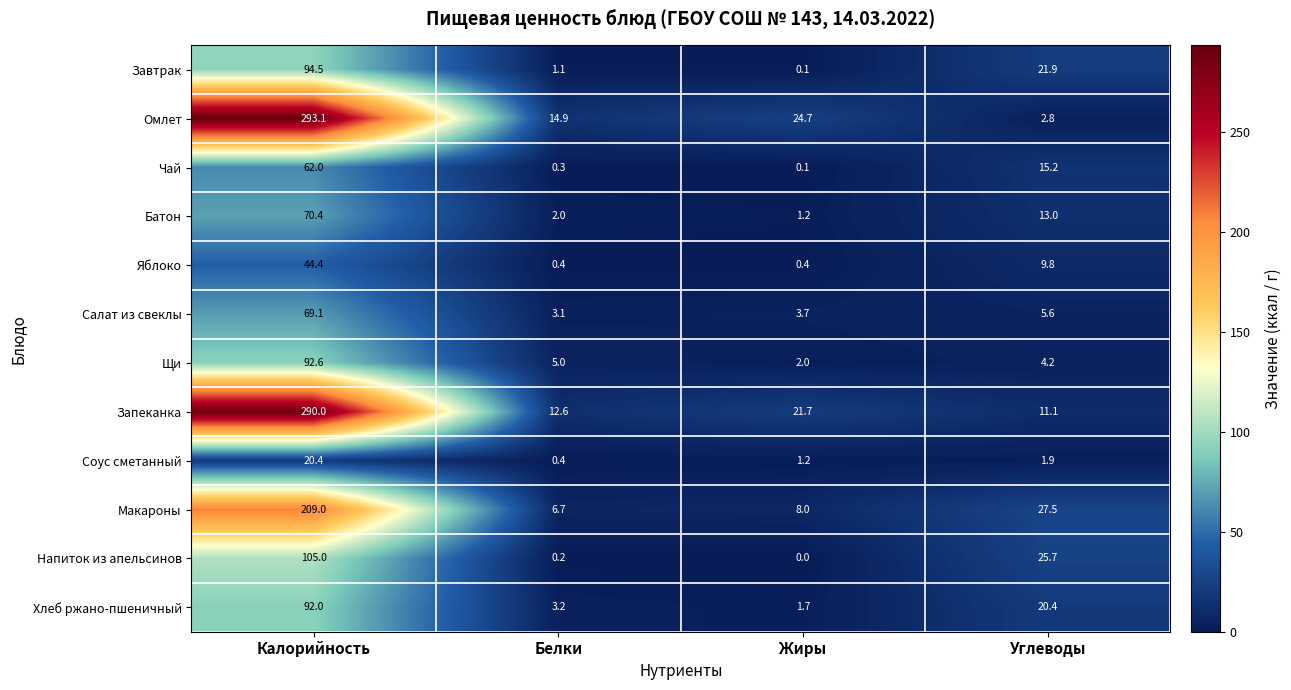

Is it true that Чай equals 62.0 at Калорийность?

True